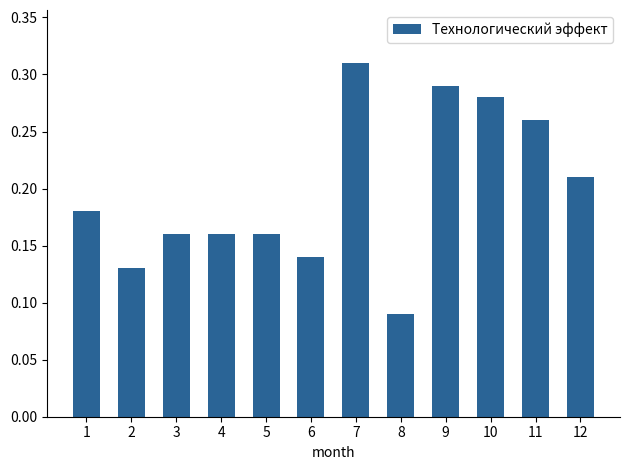

At which category does the chart reach its minimum across all series?

8